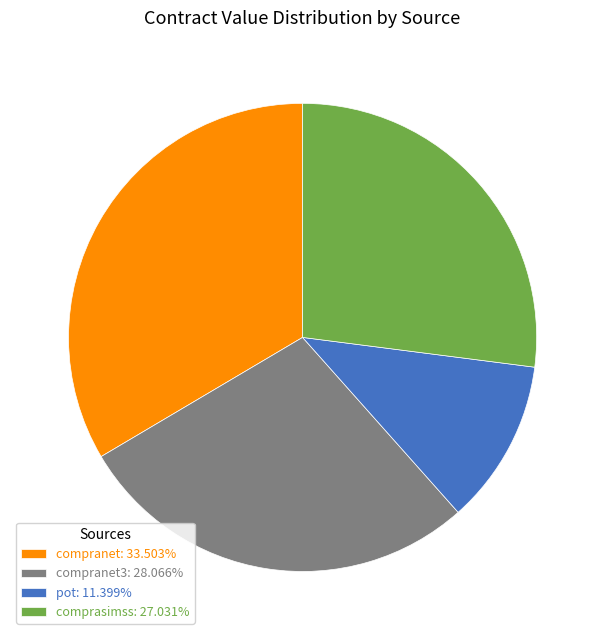

Is the sum of compranet3: 28.066% and compranet: 33.503% greater than half?

Yes